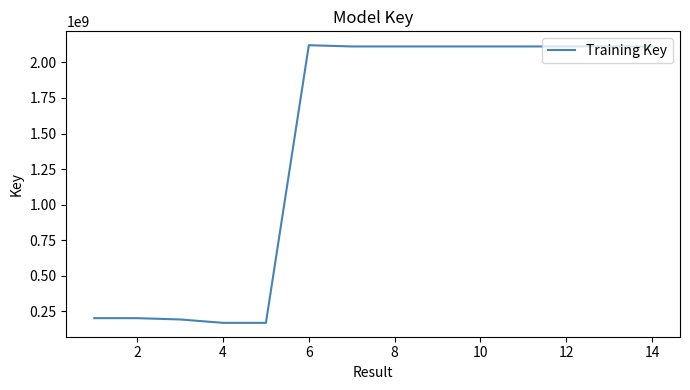

What is the smallest value displayed?

170100369